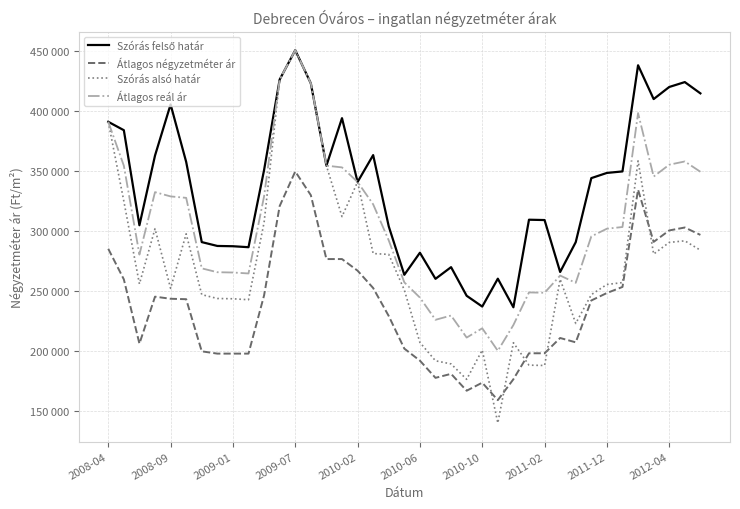

How many interior local peaks does the Átlagos négyzetméter ár series have?

7